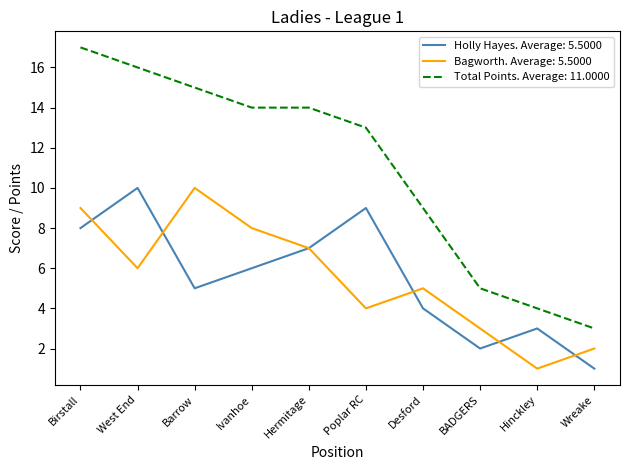

At which label does Total Points. Average: 11.0000 reach its minimum?

Wreake